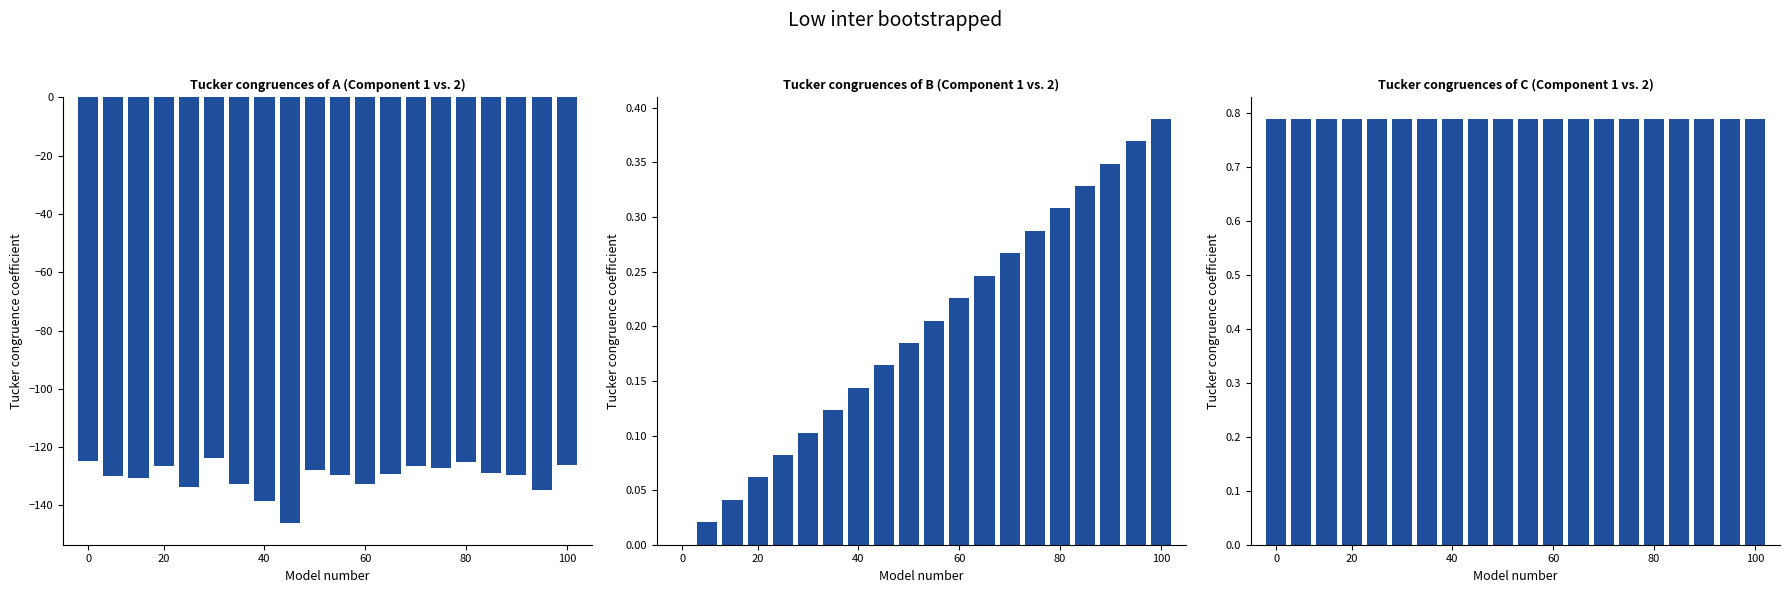

Reading left to right, list all the values displayed in this chart.

intensity(dBm): -124.8	-130.0	-130.7	-126.4	-133.6	-123.7	-132.7	-138.4	-146.2	-127.8	-129.7	-132.5	-129.3	-126.3	-127.1	-125.1	-128.7	-129.7	-134.6	-126.2
second: 0.0	0.0	0.0	0.1	0.1	0.1	0.1	0.1	0.2	0.2	0.2	0.2	0.2	0.3	0.3	0.3	0.3	0.3	0.4	0.4
hour: 0.8	0.8	0.8	0.8	0.8	0.8	0.8	0.8	0.8	0.8	0.8	0.8	0.8	0.8	0.8	0.8	0.8	0.8	0.8	0.8